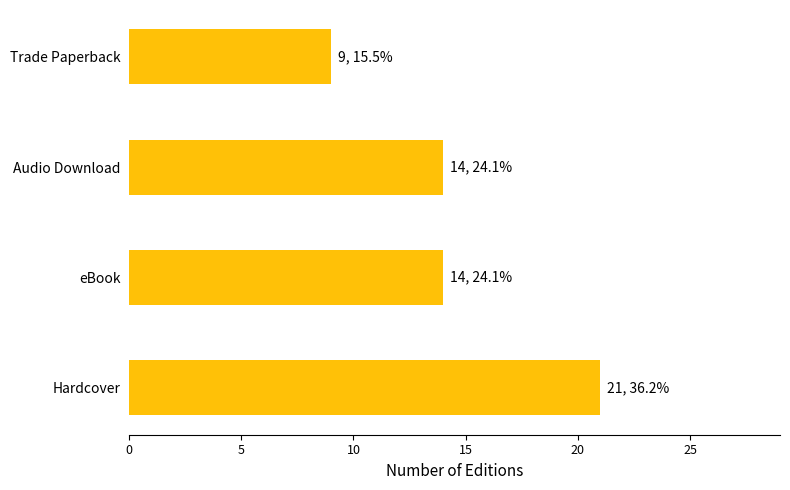

True or false: the data shows 3 at Trade Paperback.

False